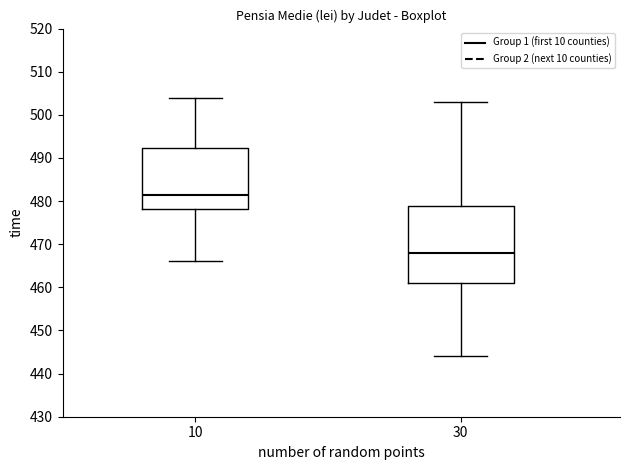

Where is the lower edge of the box at x = 10 on the y-axis? The values are not printed on the chart, so give them approximately, as read against the axis.

478